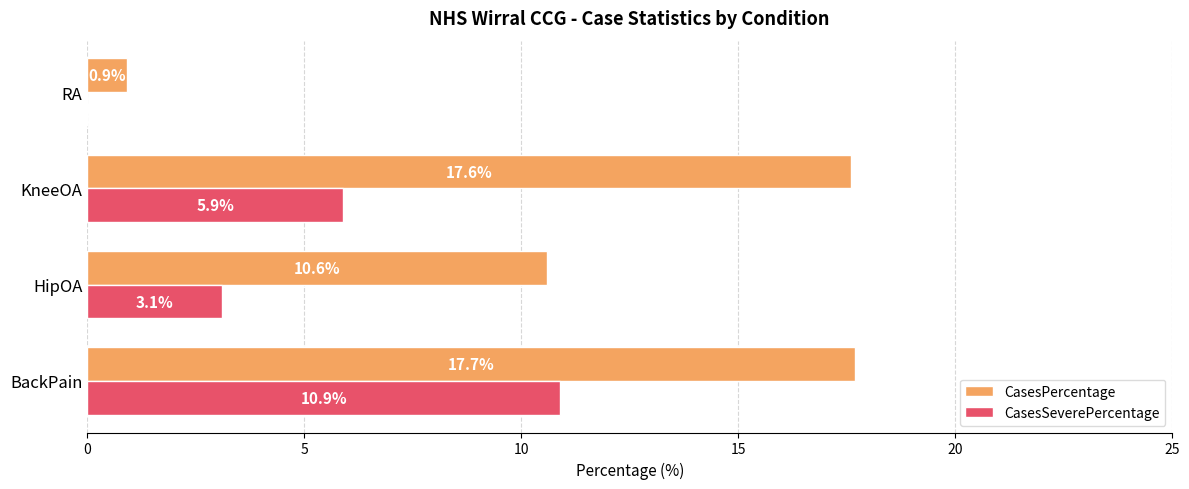

The value of CasesSeverePercentage at KneeOA is 5.9. True or false?

True